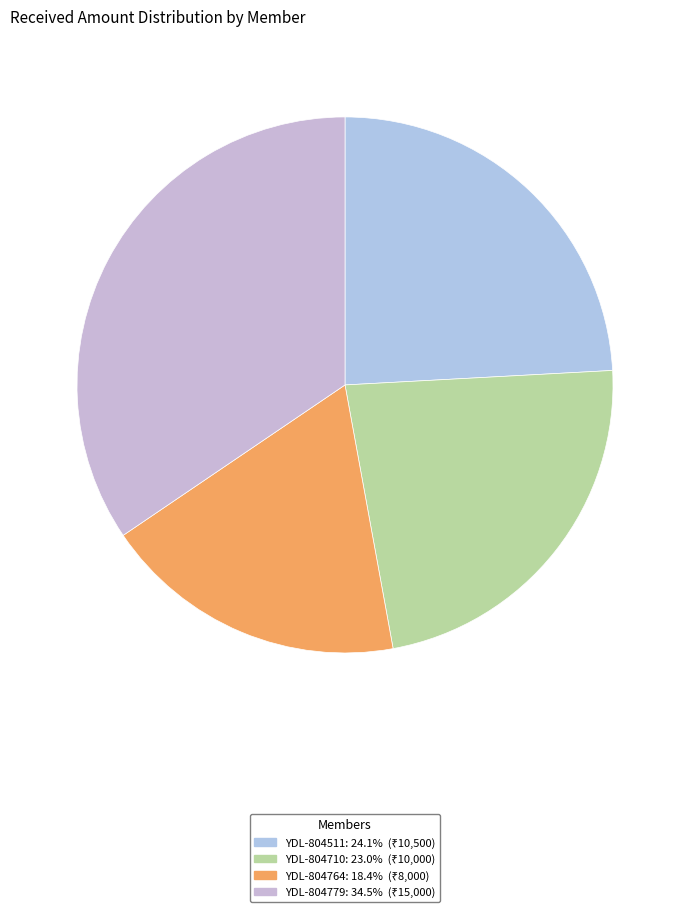

What is the total percentage of YDL-804764 and YDL-804779?

52.9%